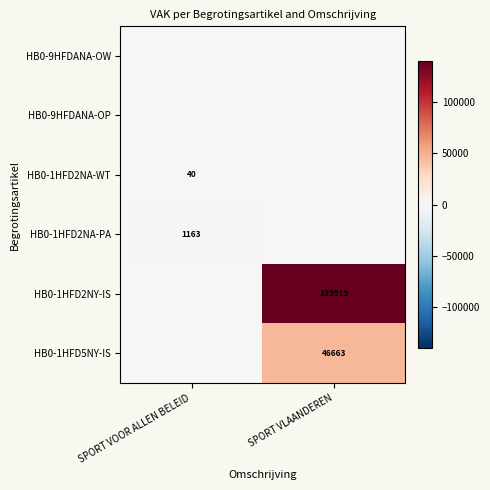

At how many categories does at least one series exceed 82151?

1